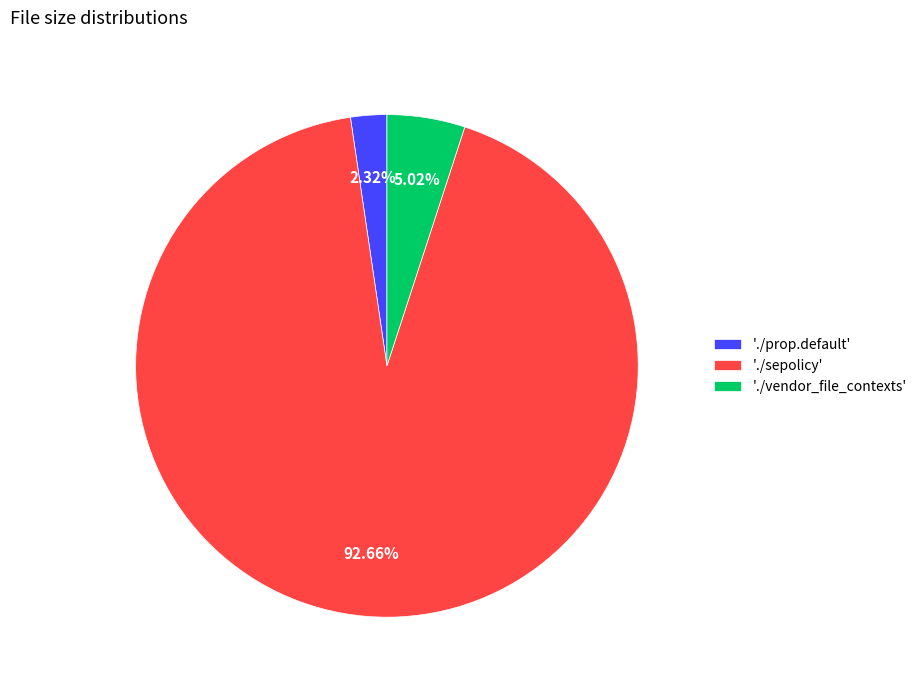

What is the majority slice?

'./sepolicy'